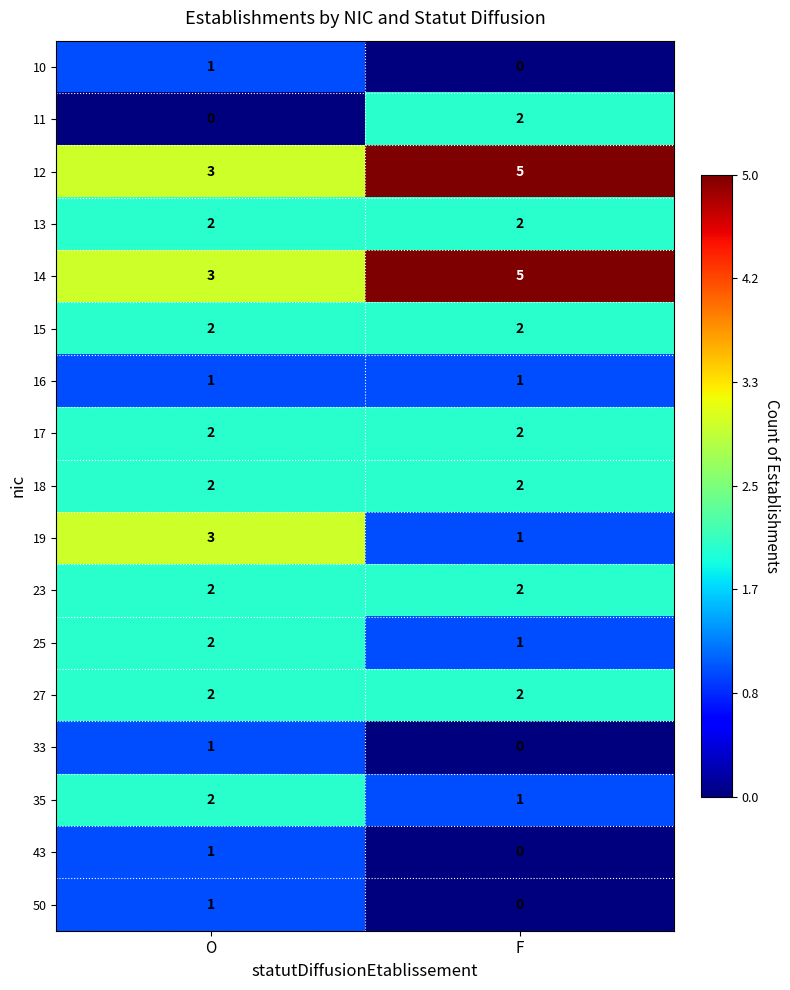

What is the total value across all series at F?

28